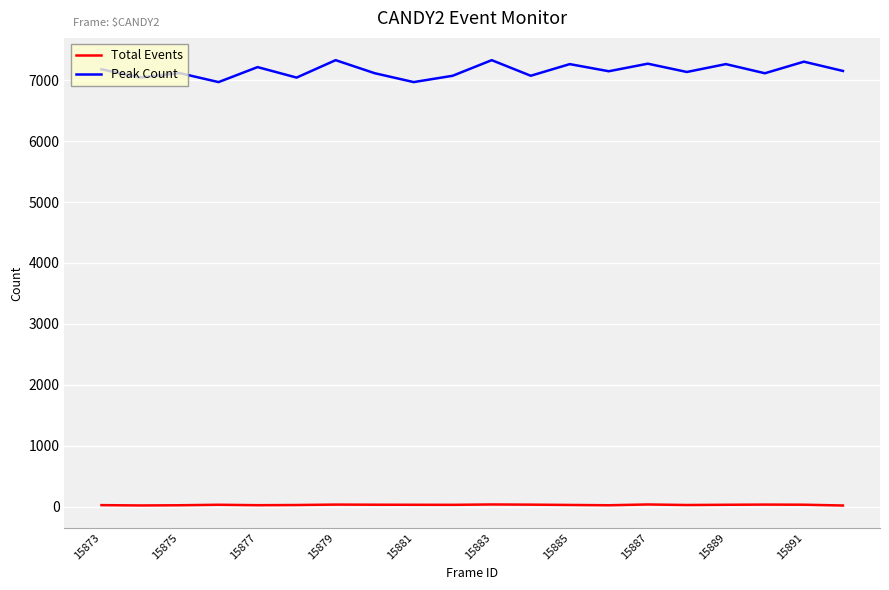

List the series in order of their peak value, lowest first.

Total Events, Peak Count